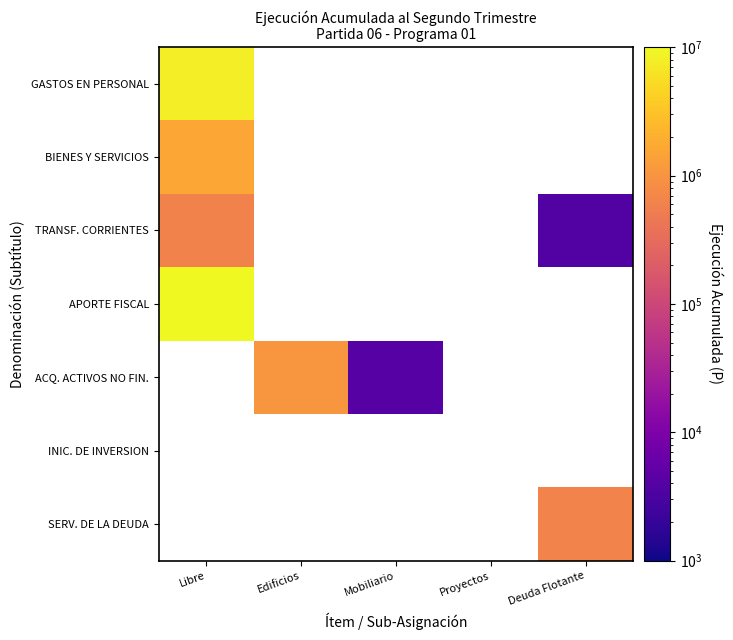

How many series are shown in this chart?

7